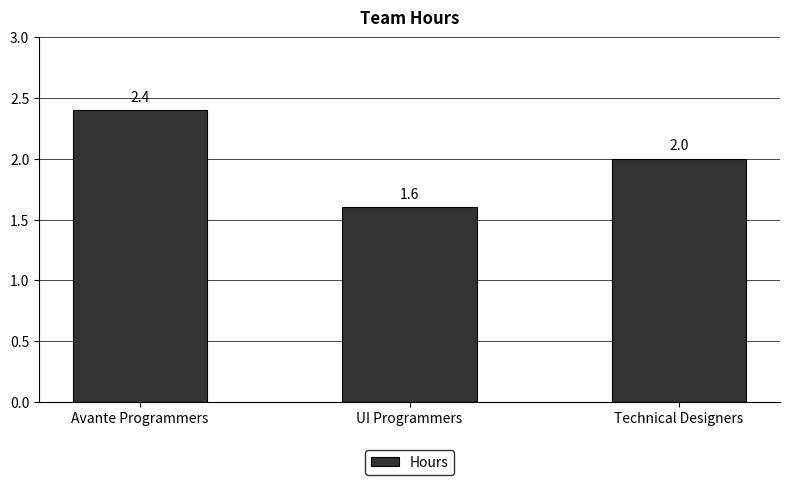

At which label does the data first exceed 2?

Avante Programmers